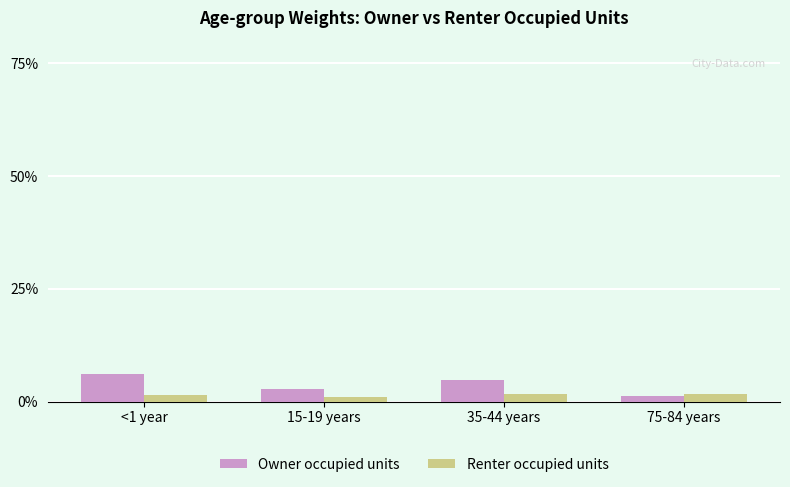

How many groups of bars are there?

4